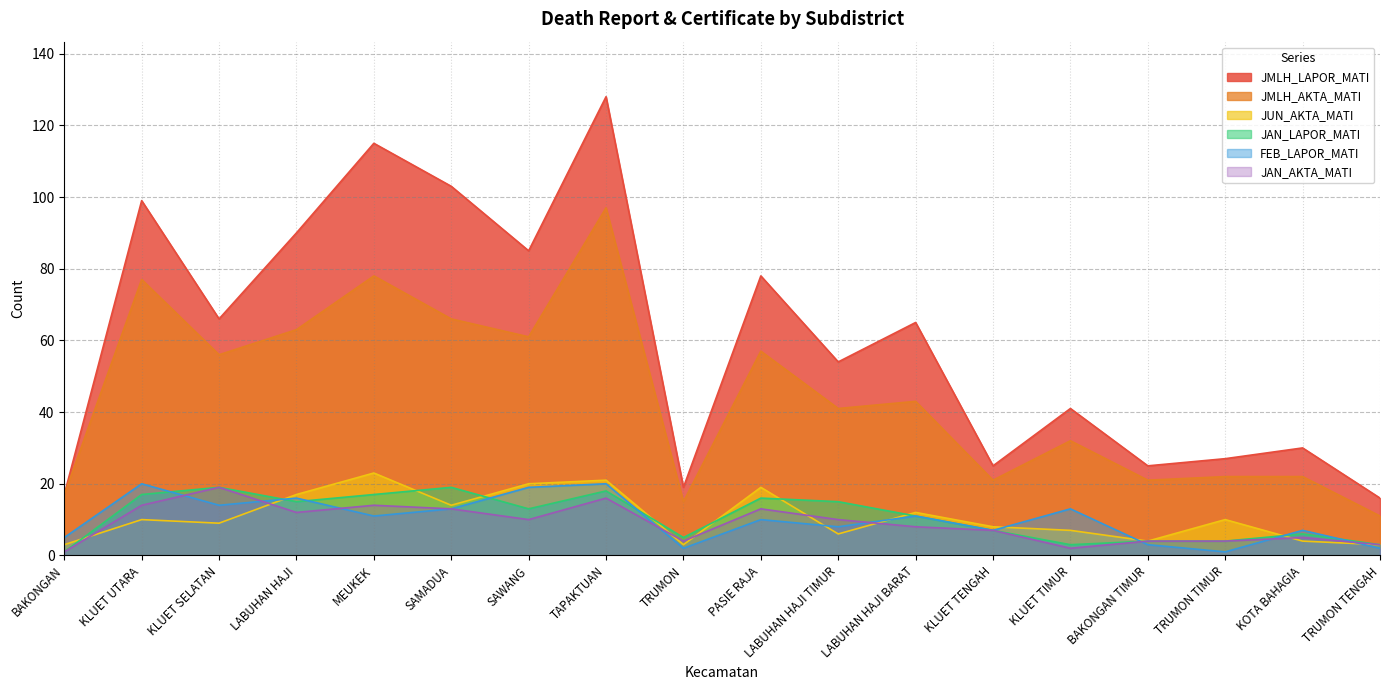

How many intersections are there between JAN_LAPOR_MATI and JUN_AKTA_MATI?

9